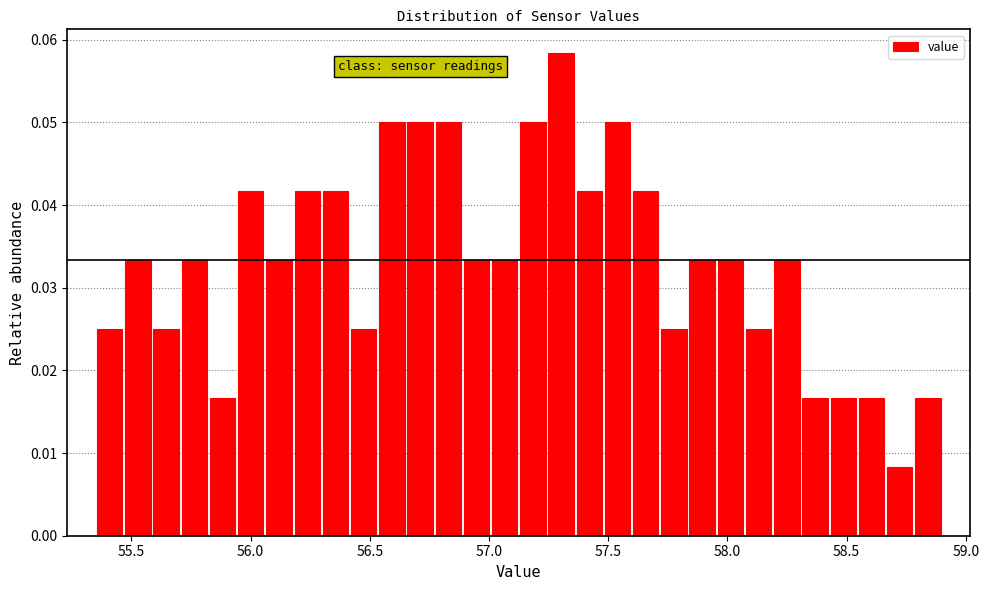

Around what value on the x-axis is the tallest bar? Give the approximate position of its centre, as read against the axis.

57.30